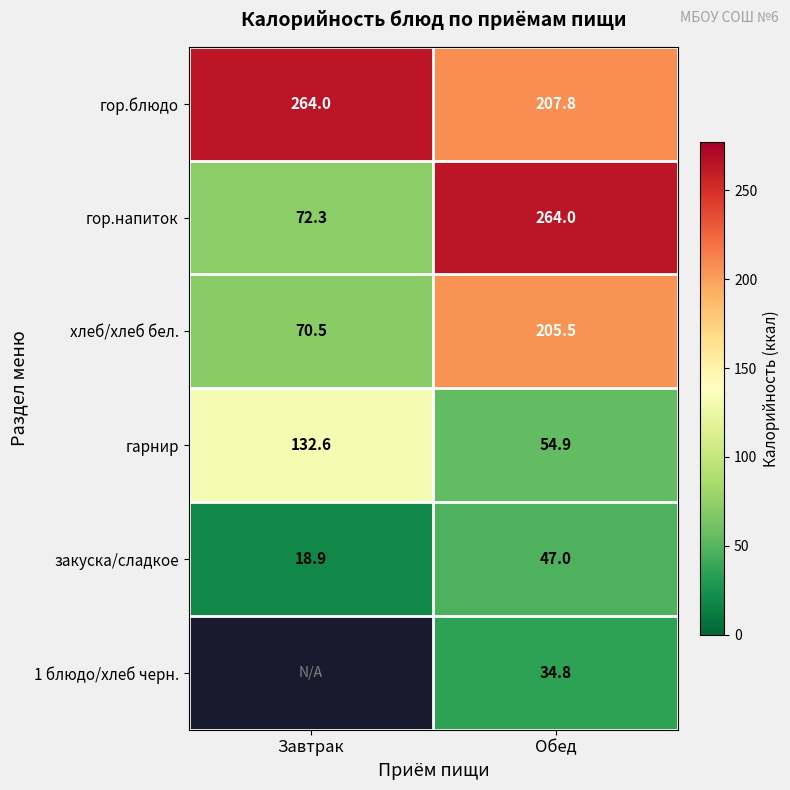

Count the number of categories in the chart.

2